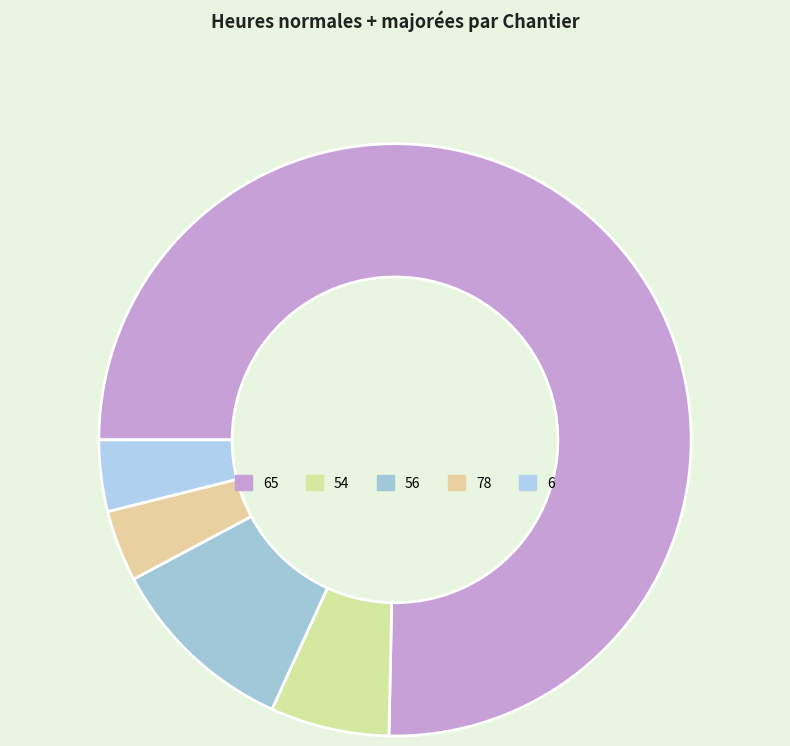

How many segments does this pie chart have?

5